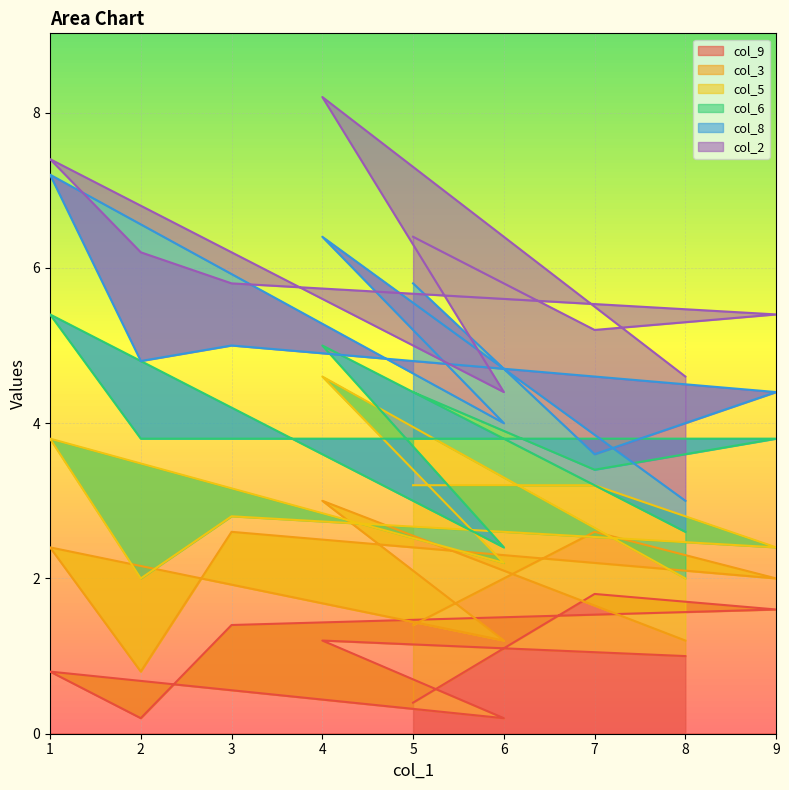

List the series in order of their peak value, lowest first.

col_9, col_3, col_5, col_6, col_8, col_2